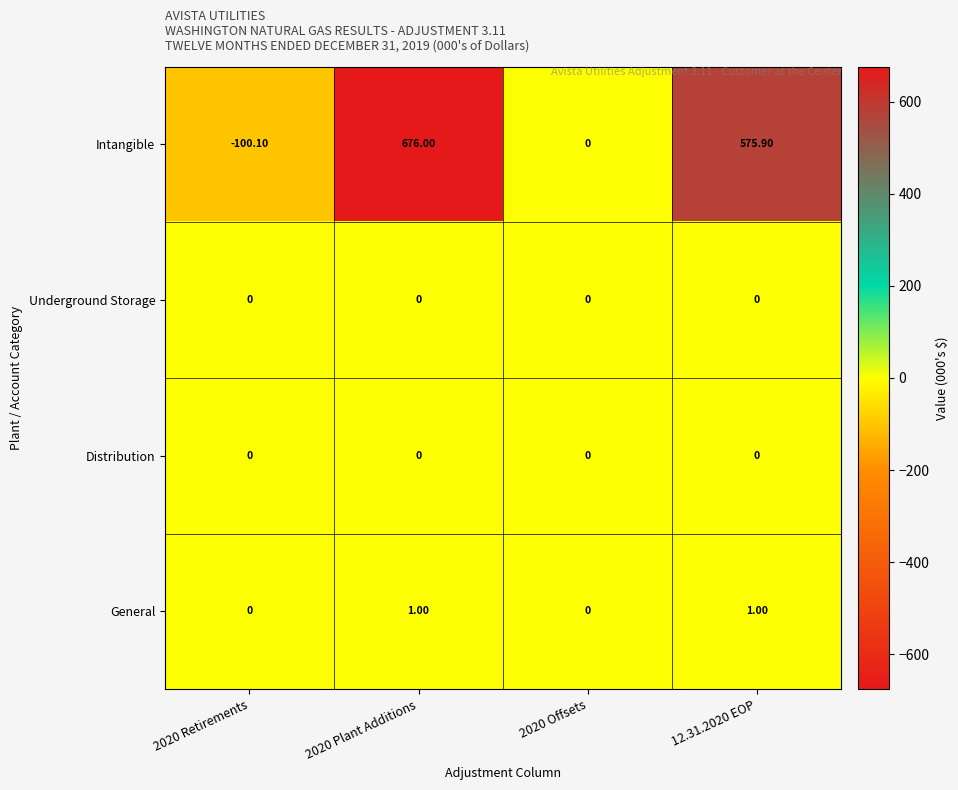

At how many categories does at least one series exceed 174?

2